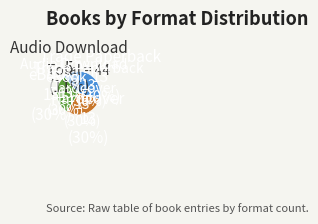

Does eBook represent more than half of the total?

No